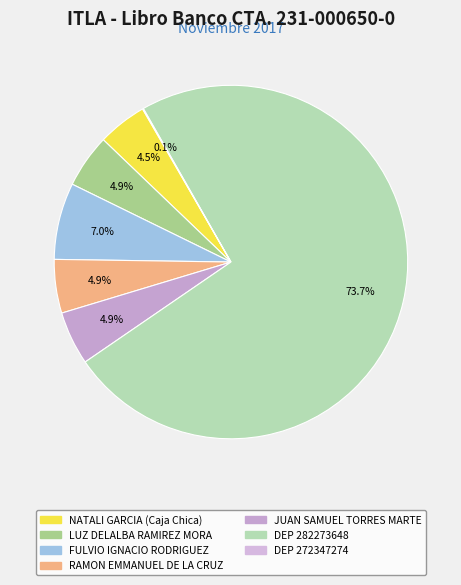

Do JUAN SAMUEL TORRES MARTE and LUZ DELALBA RAMIREZ MORA together represent more than half of the pie?

No